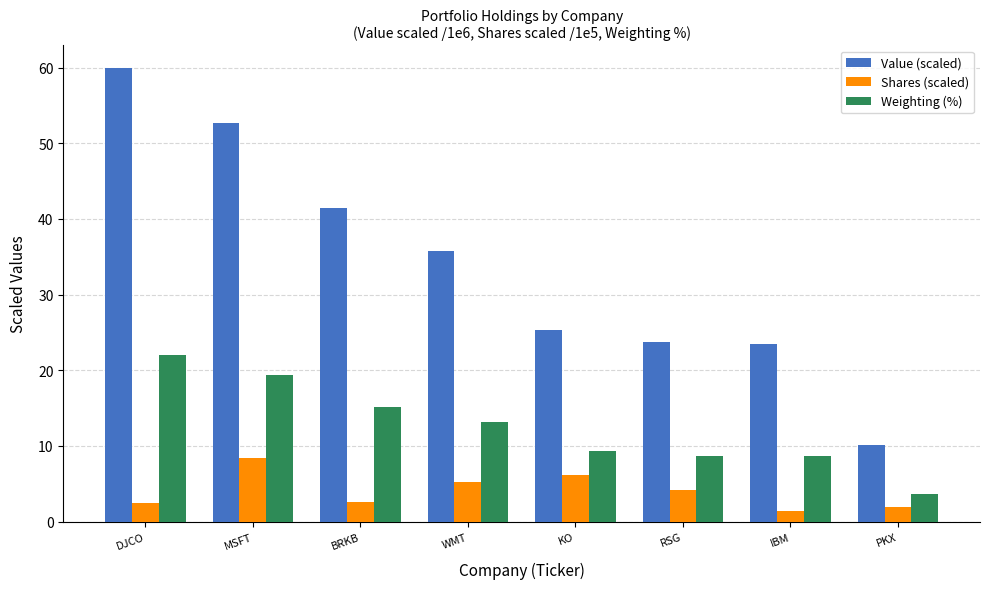

True or false: Weighting (%) has a value of 1.3 at PKX.

False